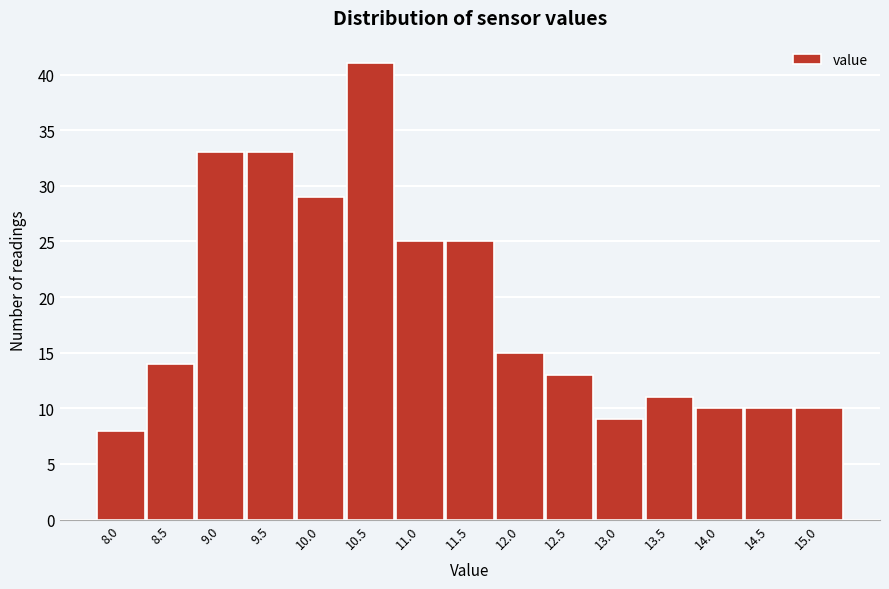

Reading left to right, what are all the values shown in this chart?

8	14	33	33	29	41	25	25	15	13	9	11	10	10	10